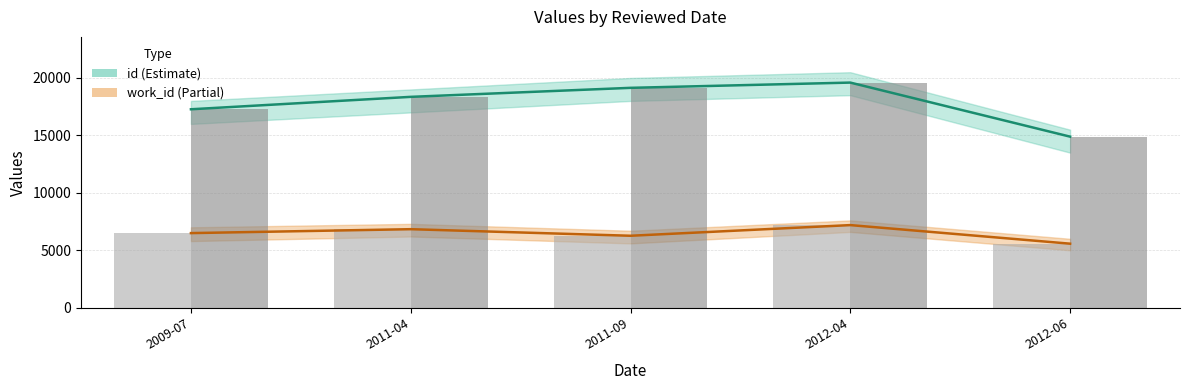

Which has a higher value, 2012-04 or 2011-04?

2012-04